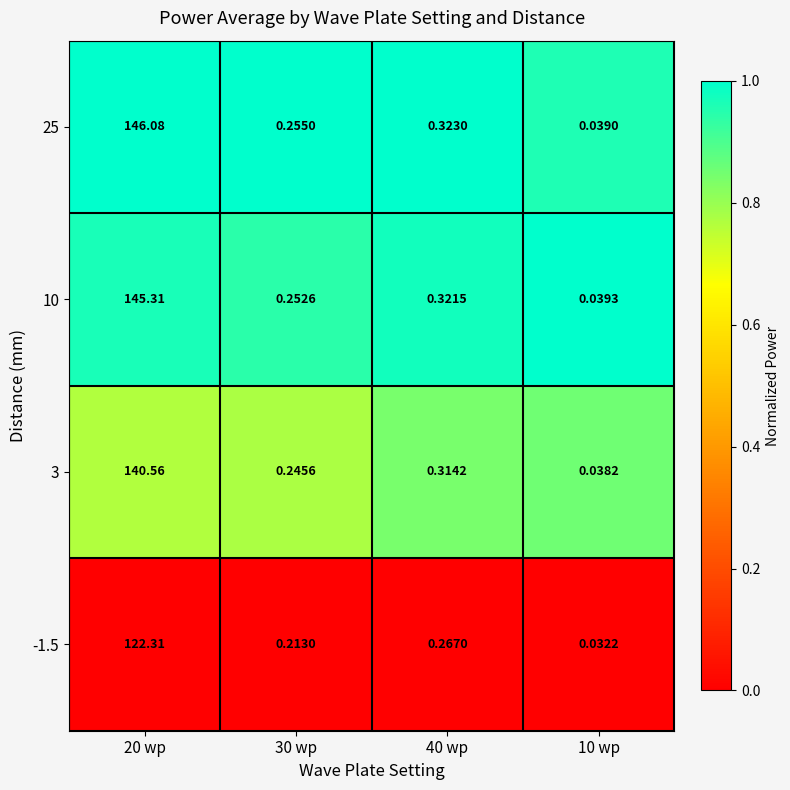

Is the value of 3 at 20 wp greater than the value of 10 at 10 wp?

Yes